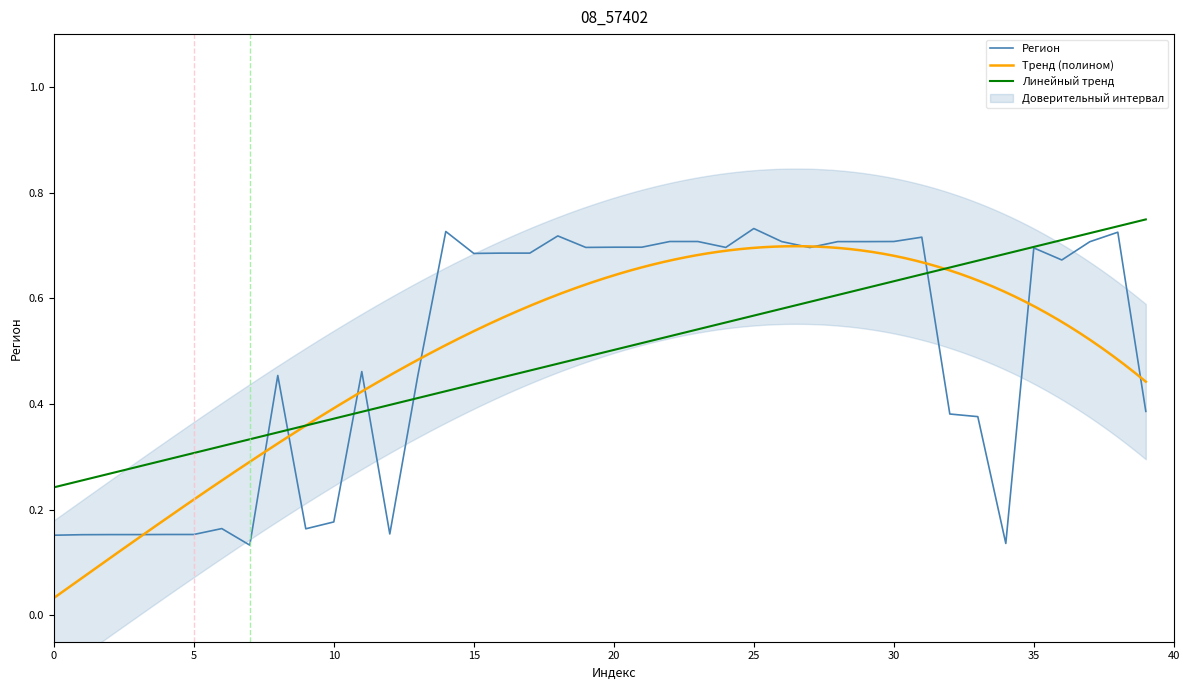

True or false: the data shows 1.1 at 31.

False